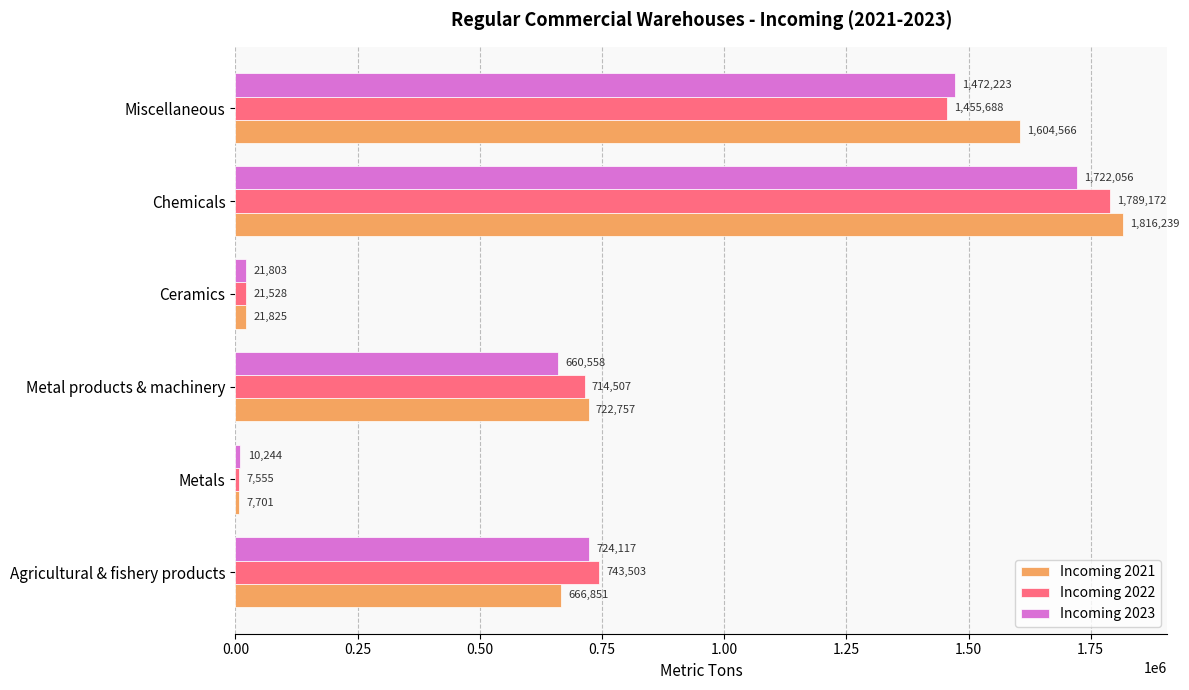

Rank the series by their maximum value, from lowest to highest.

Incoming 2023, Incoming 2022, Incoming 2021